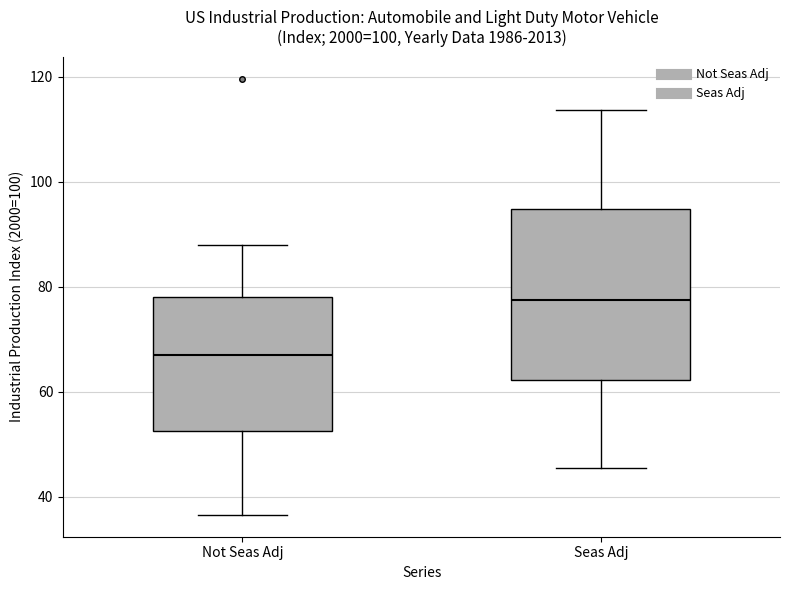

Reading left to right, read every box against the y-axis: the position of its median line, the range the box covers, and the ends of its whiskers. The values are not printed on the chart, so give them approximately, as read against the axis.

Not Seas Adj: median 66, box 52 to 78, whiskers 36 to 88
Seas Adj: median 78, box 62 to 94, whiskers 46 to 114